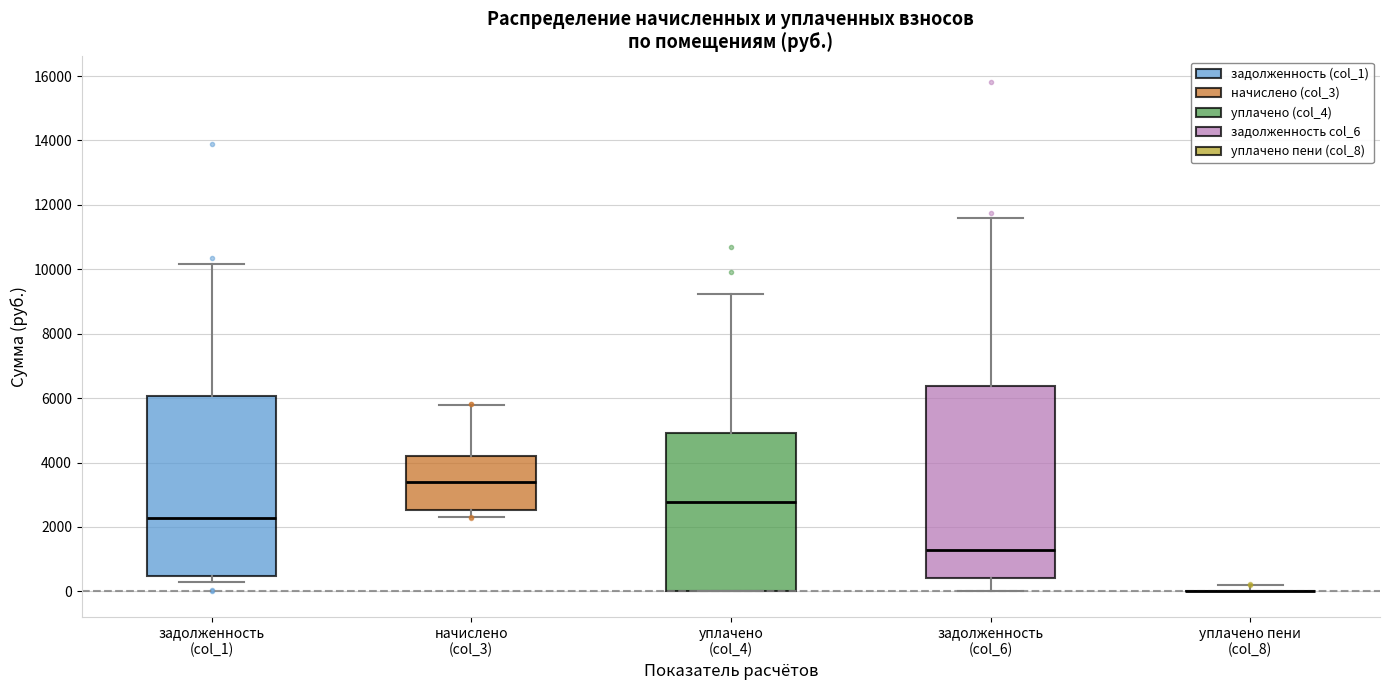

Comparing the boxes themselves (not the whiskers), which one is the tallest?

задолженность (col_6)